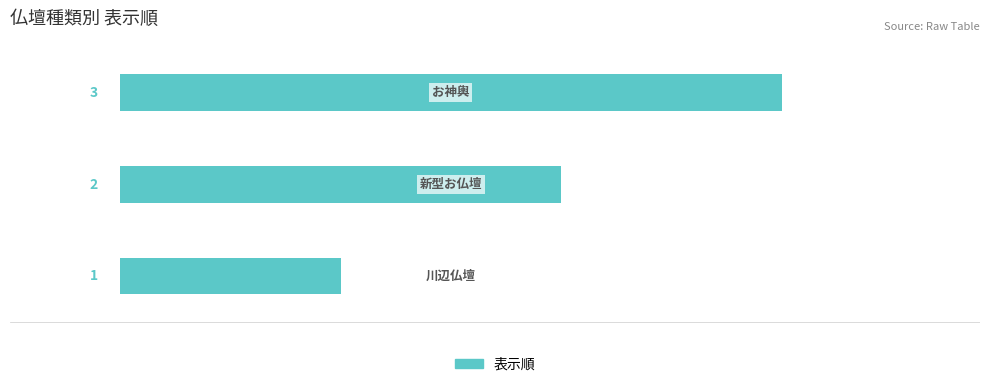

What is the sum of all values?

6